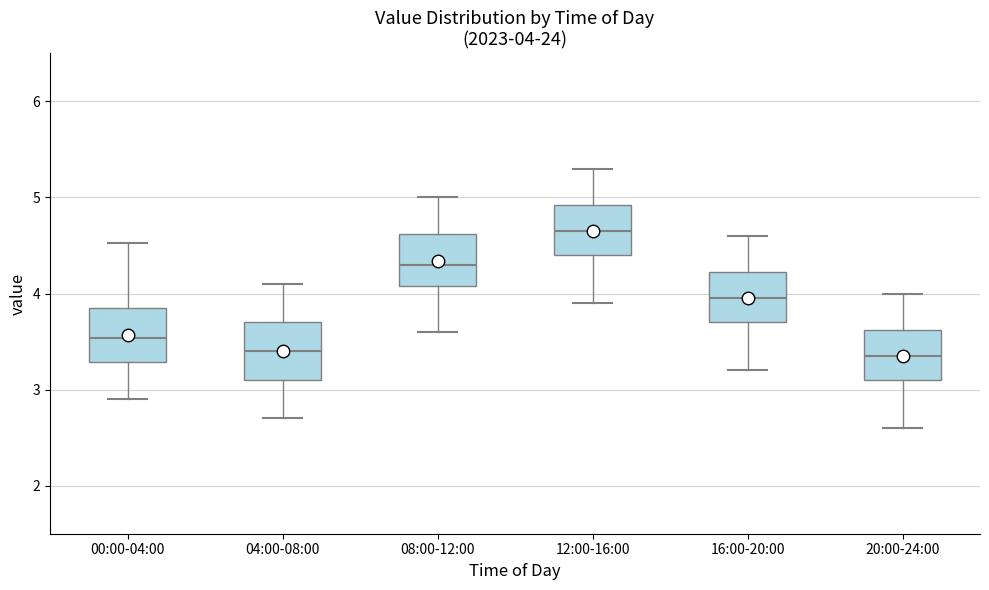

Which box has the highest median line?

12:00-16:00